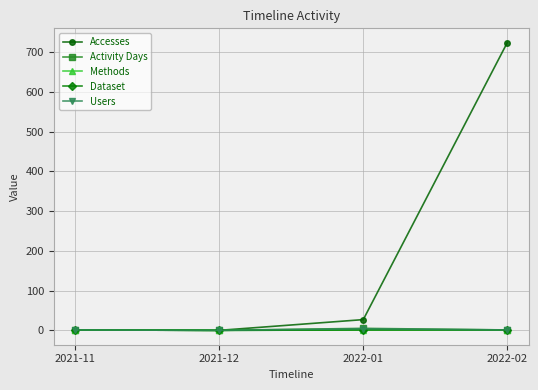

Which series has the widest spread of values?

Accesses